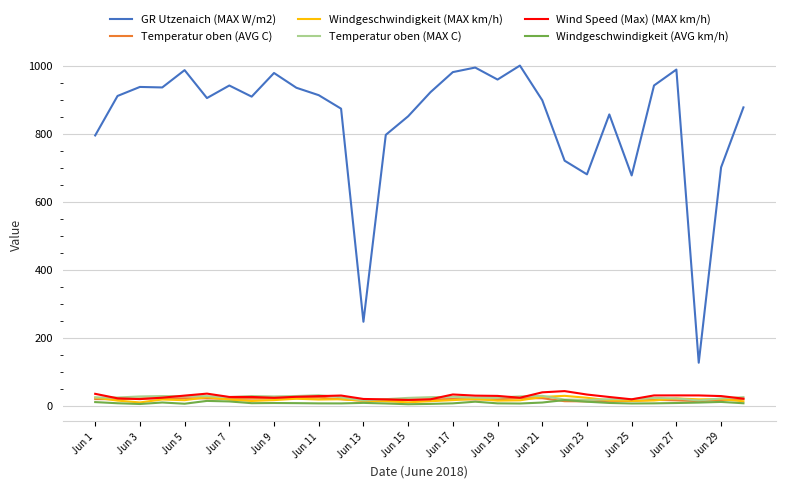

What is the maximum value shown in the chart?

1000.2